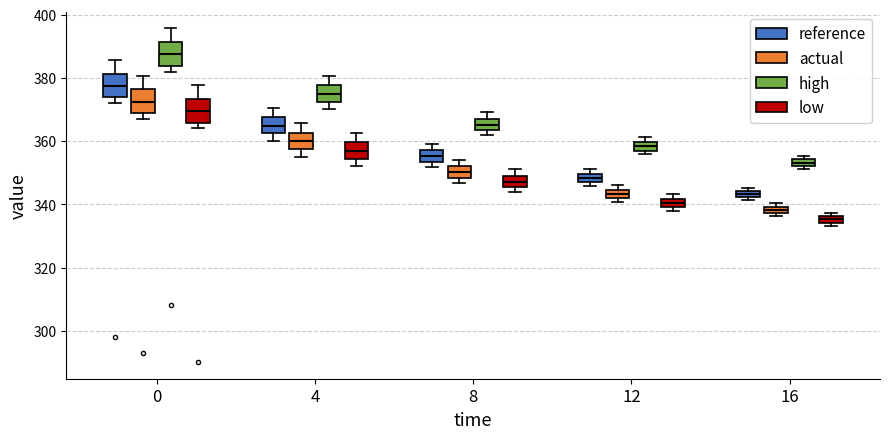

Where is the lower edge of the box for 0 (reference) on the y-axis? The values are not printed on the chart, so give them approximately, as read against the axis.

374